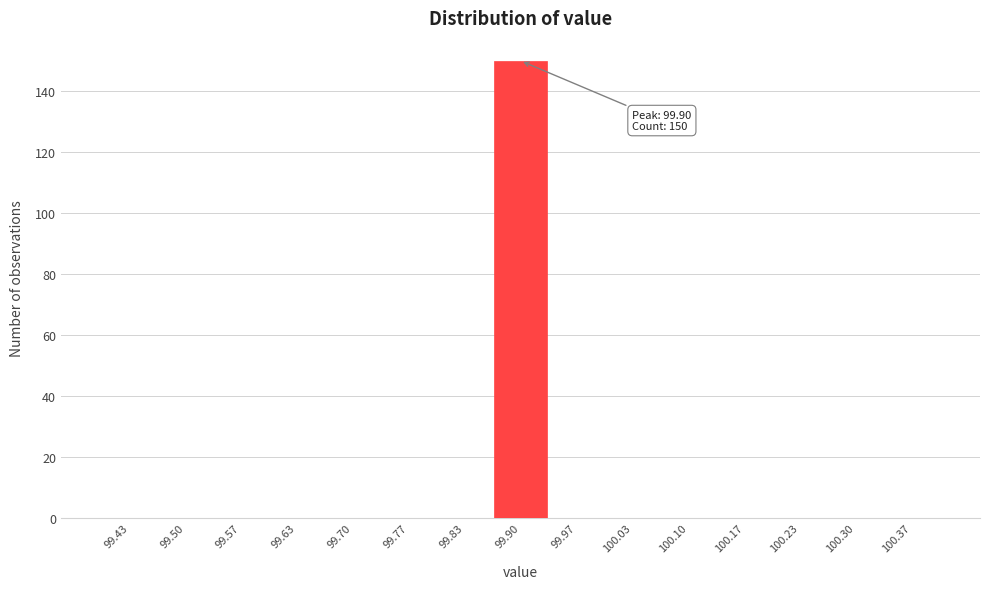

Over which range of the x-axis is the bar tallest?

99.87 to 99.93